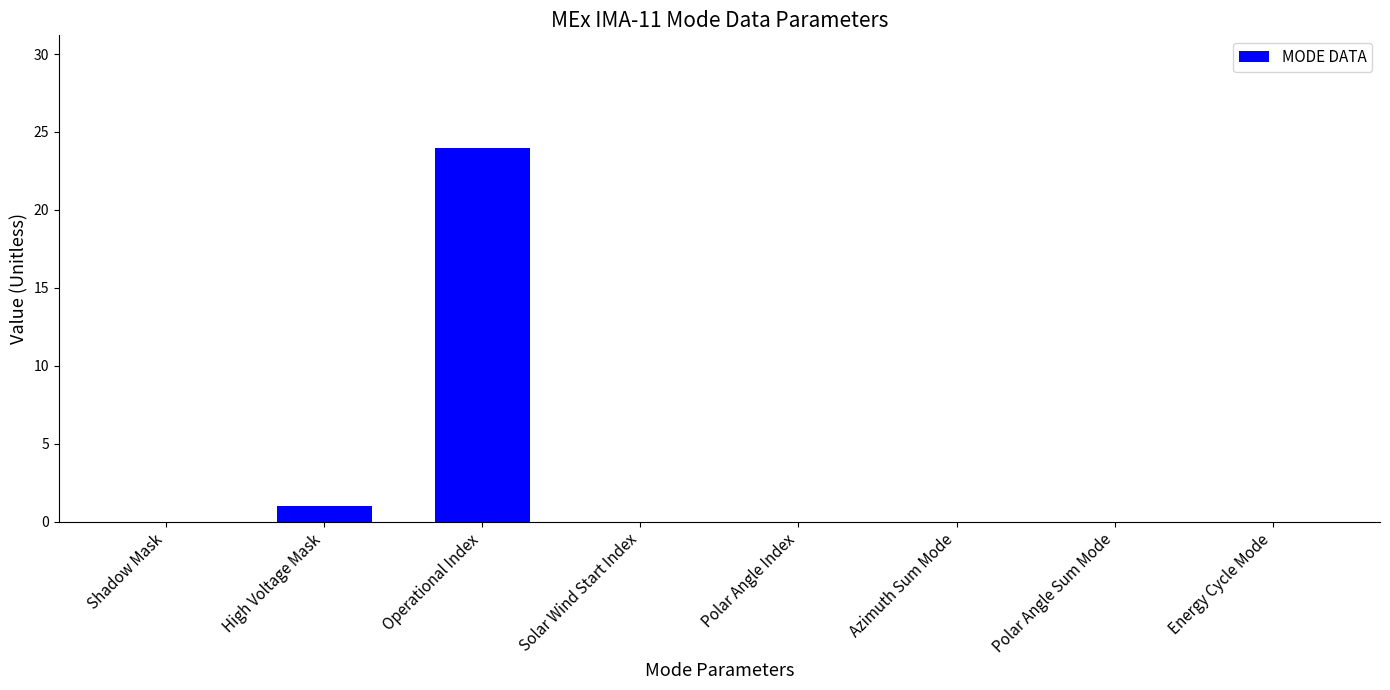

Count the number of data series in this chart.

1